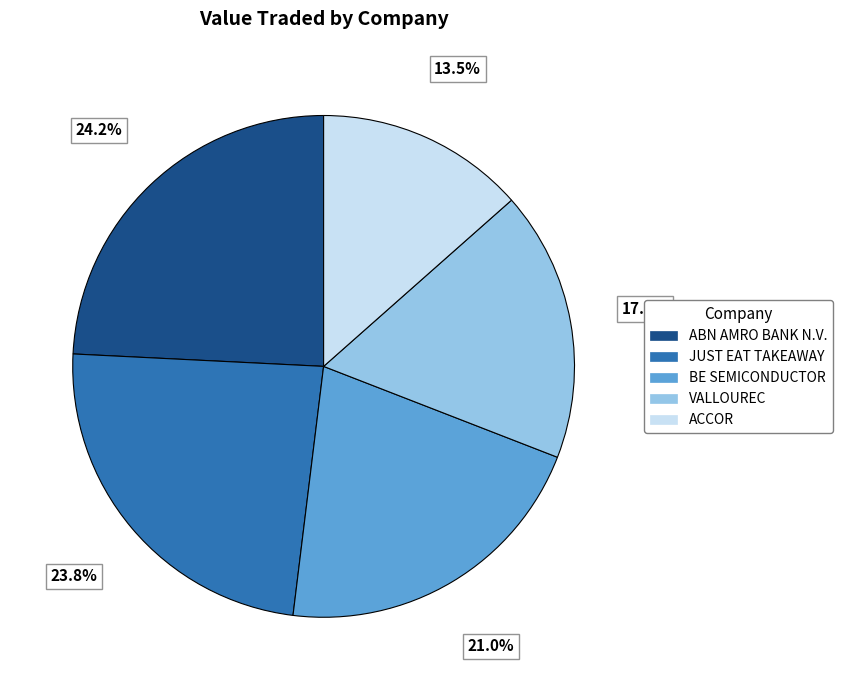

What percentage is the JUST EAT TAKEAWAY slice, to the nearest percent?

24%